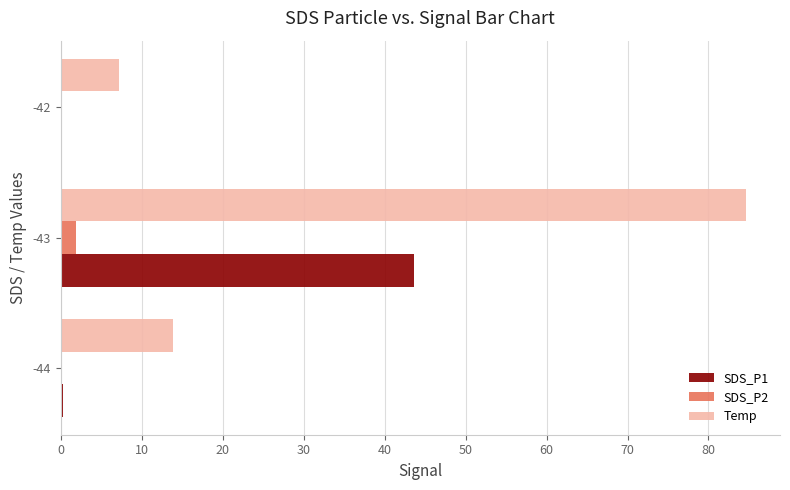

The value of SDS_P1 at -43 is 17.5. True or false?

False